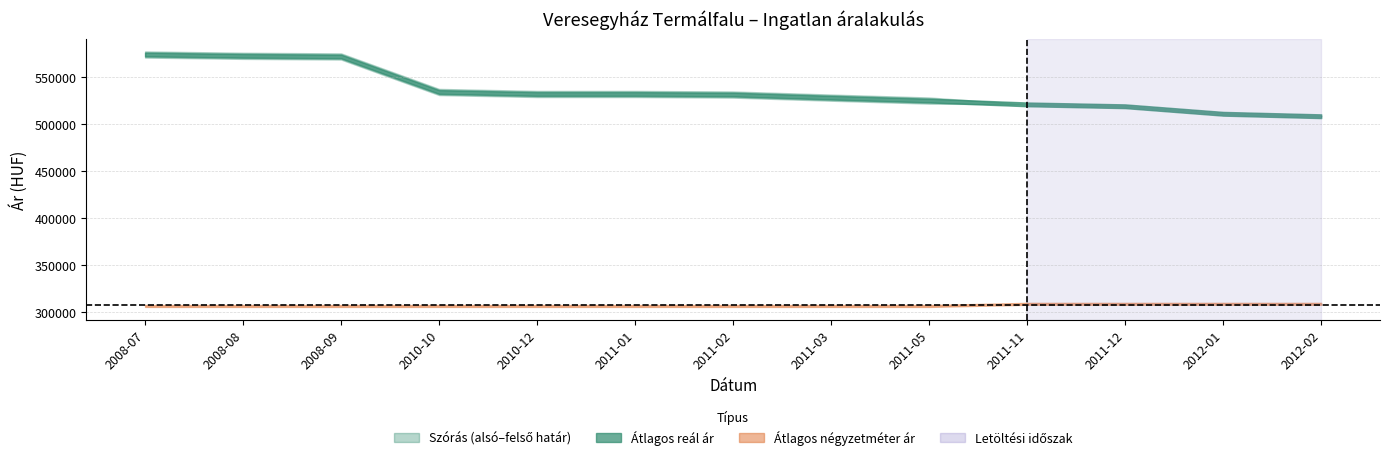

How many values in the Szórás alsó határ series exceed 528531?

6